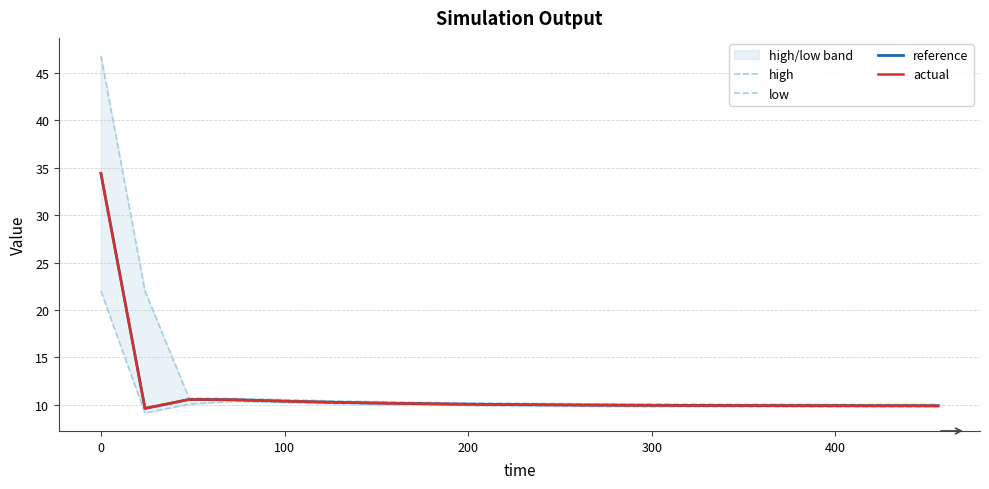

What is the lowest value of the actual series?

9.6